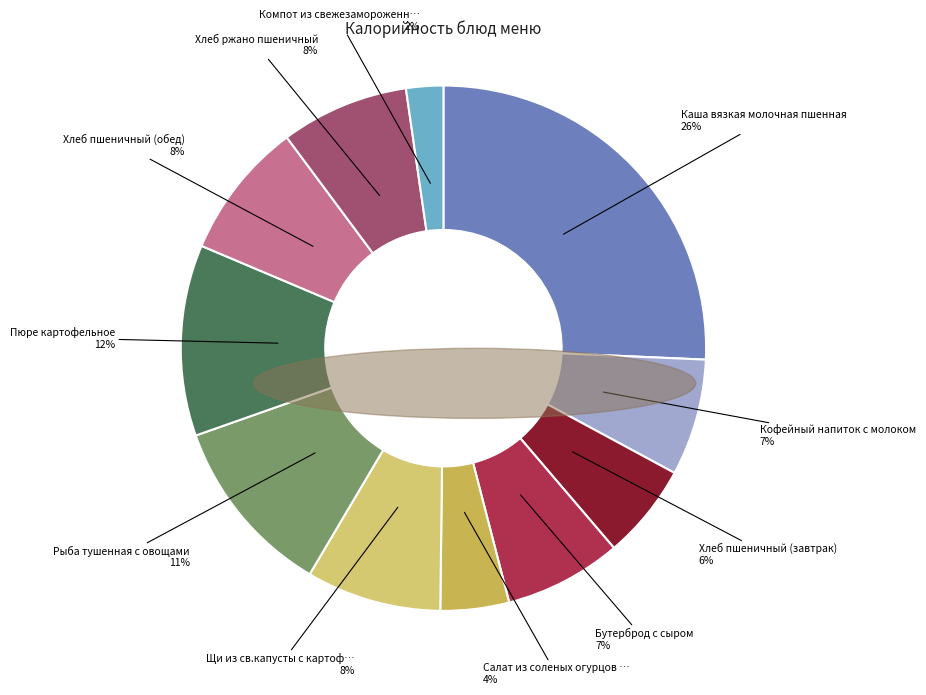

How many segments does this pie chart have?

11